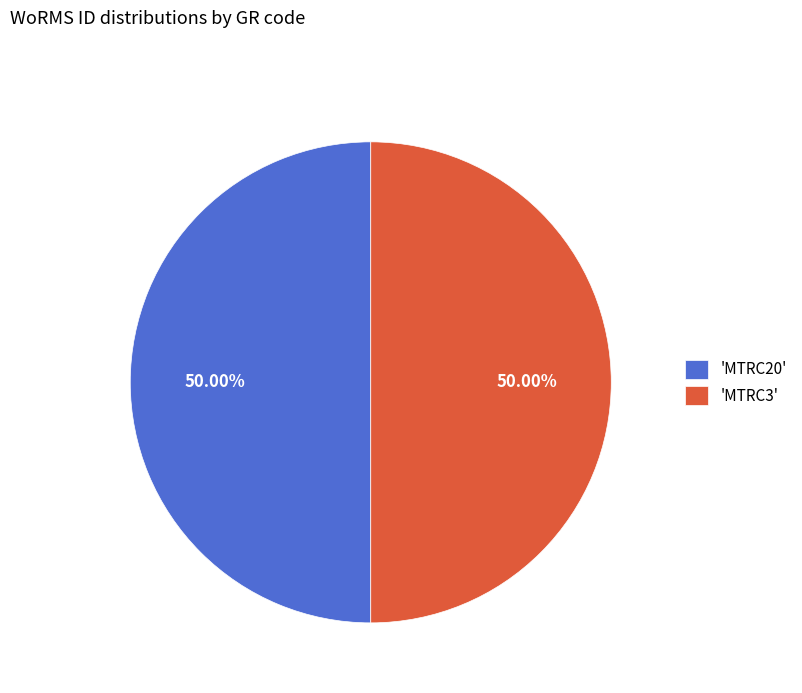

How many segments does this pie chart have?

2